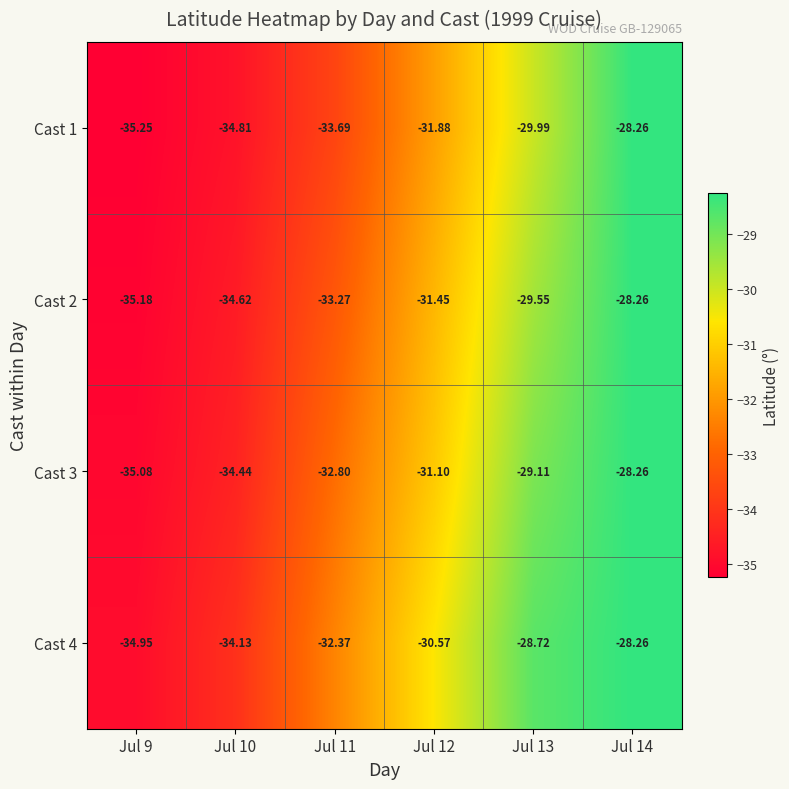

Which label corresponds to the smallest value in the chart?

Jul 9